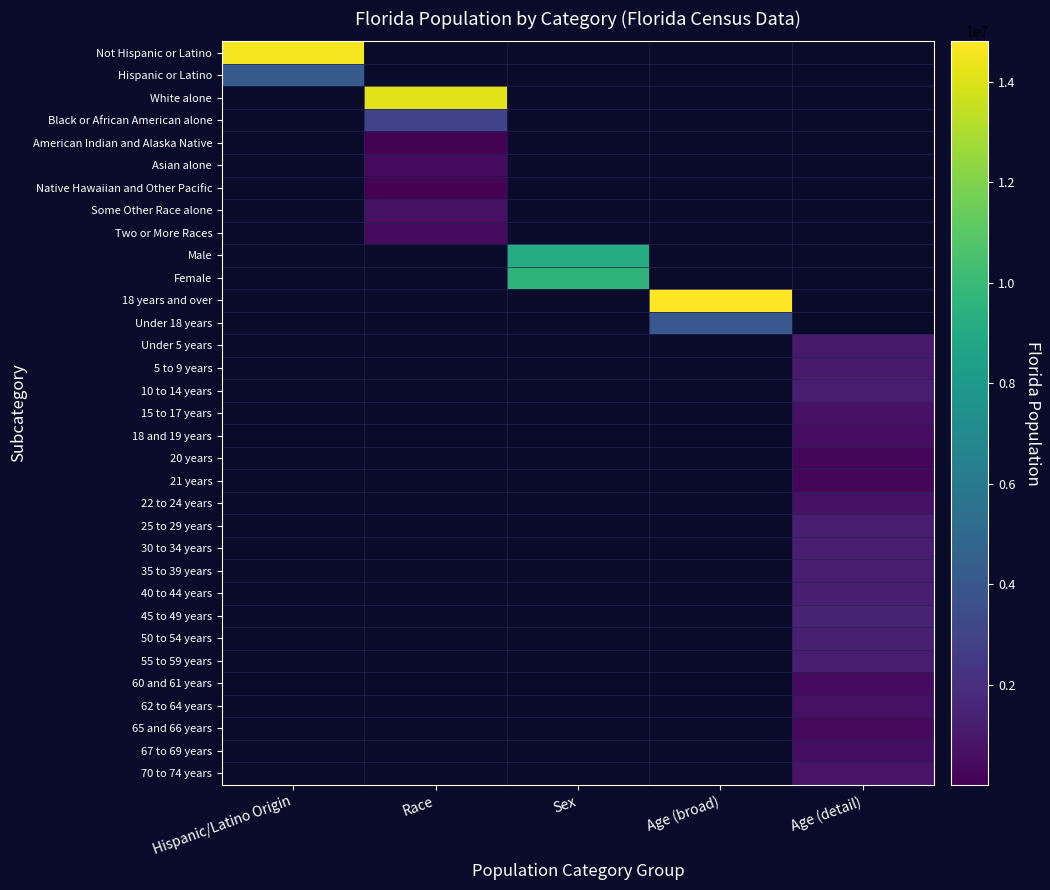

How many positive values does the 65 and 66 years series have?

1